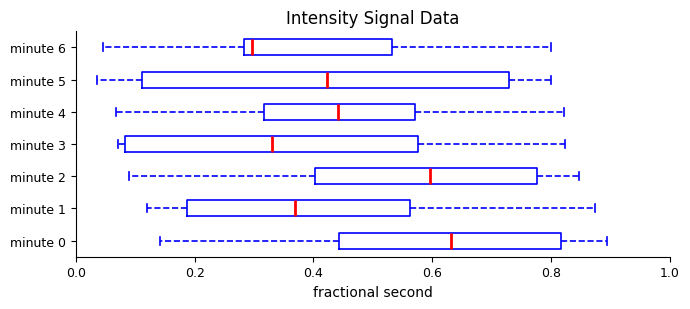

Comparing the boxes themselves (not the whiskers), which one is the widest?

minute 5